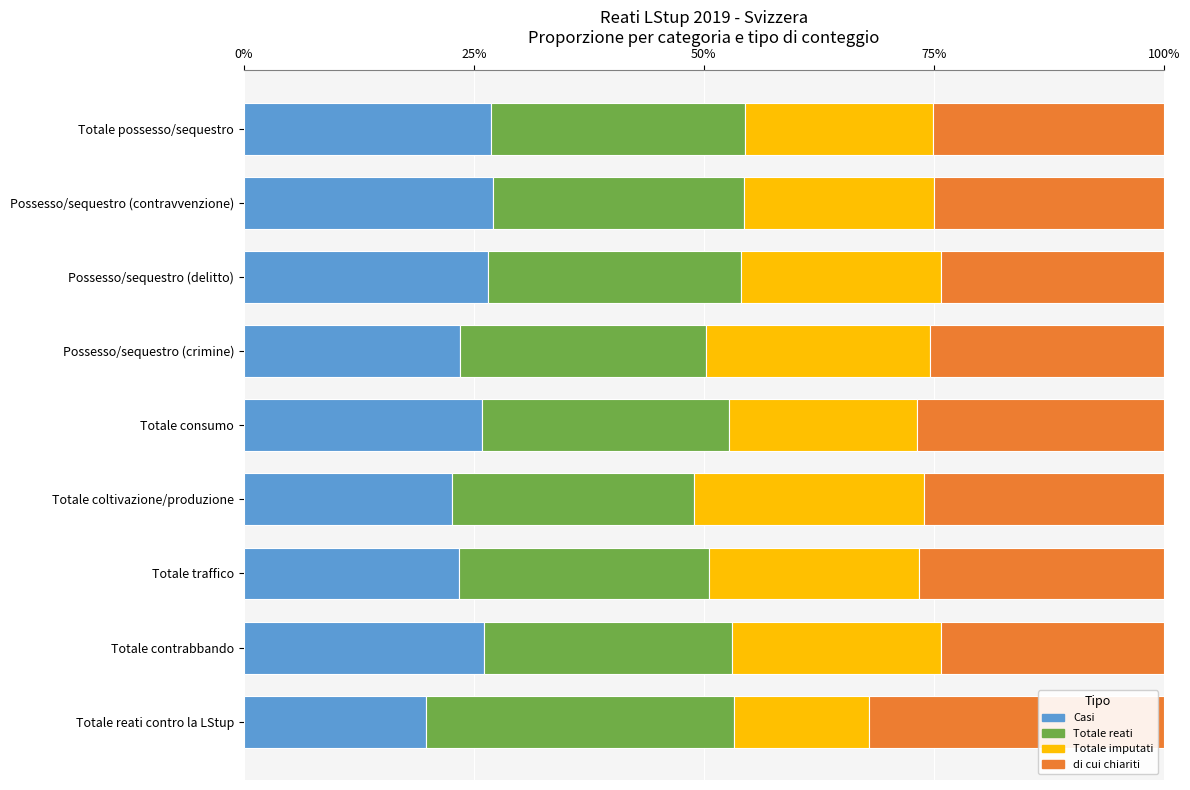

What is the average value of the Casi series?

24.6